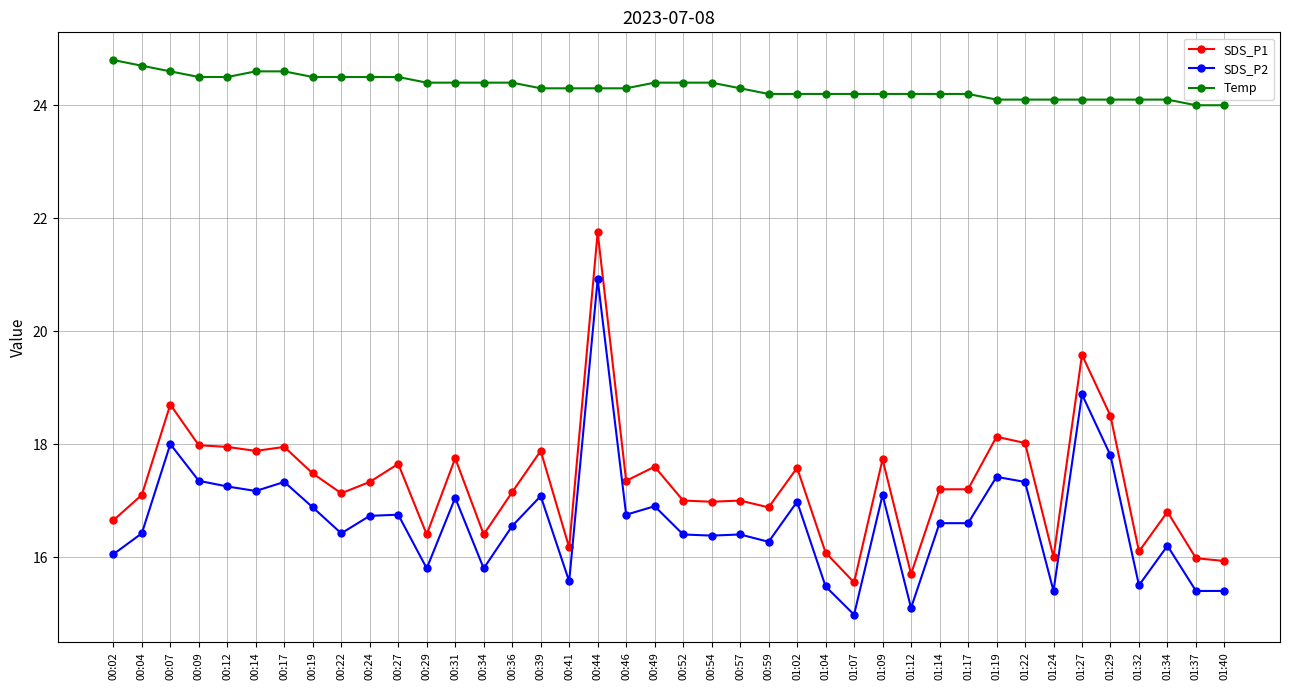

How many lines are shown in the chart?

3